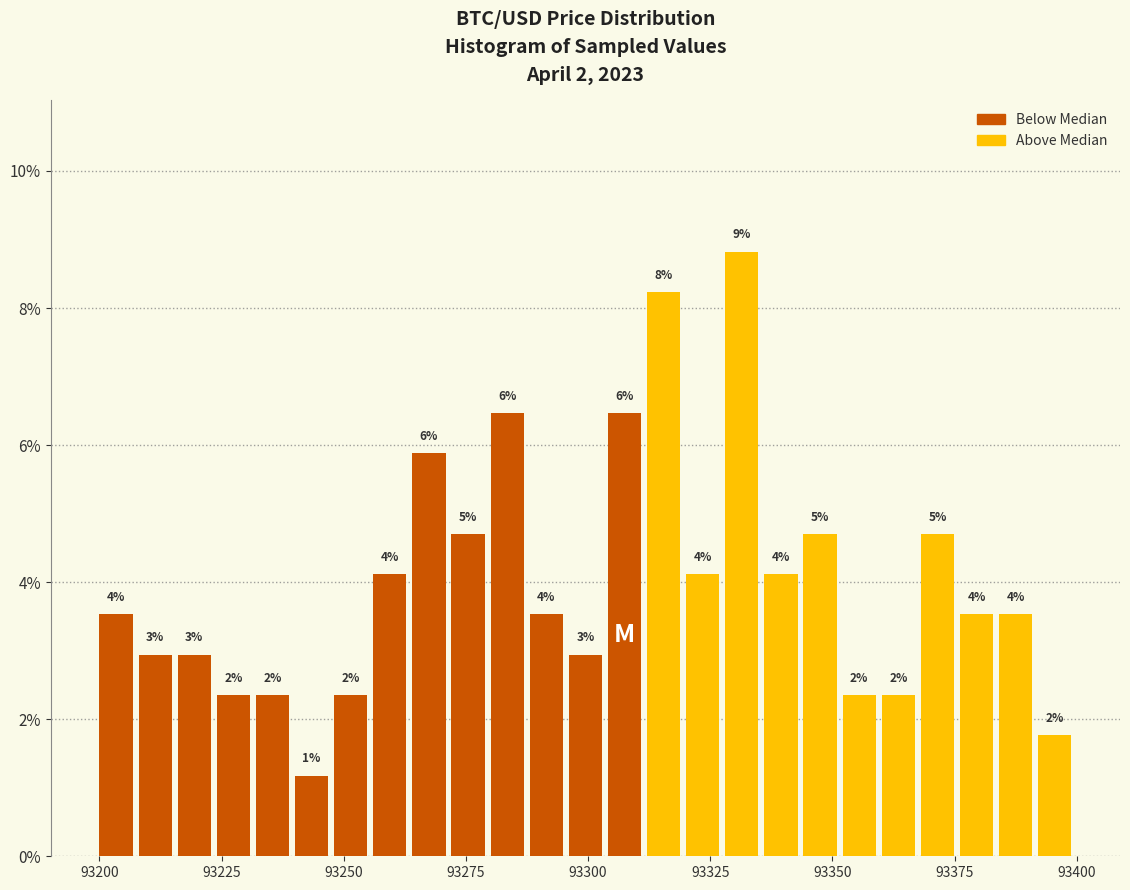

Around what value on the x-axis is the tallest bar? Give the approximate position of its centre, as read against the axis.

93330